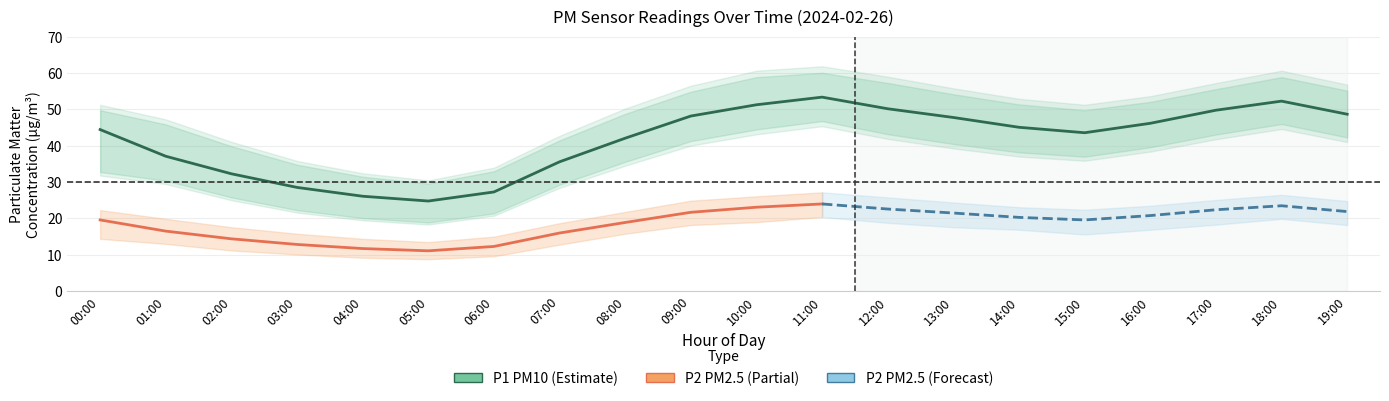

At how many categories does at least one series exceed 20?

20